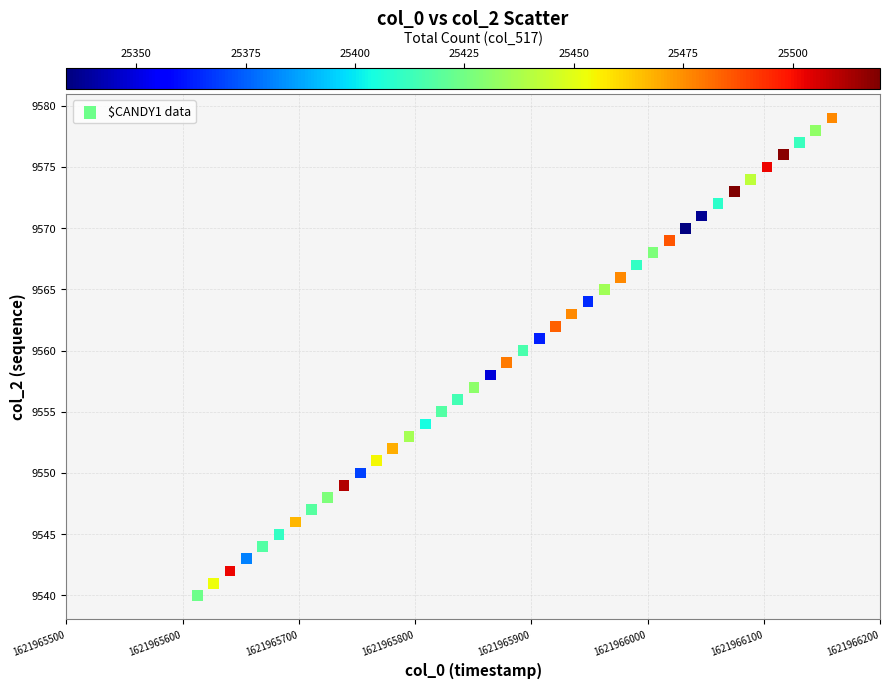

Count the number of points in this scatter plot.

40